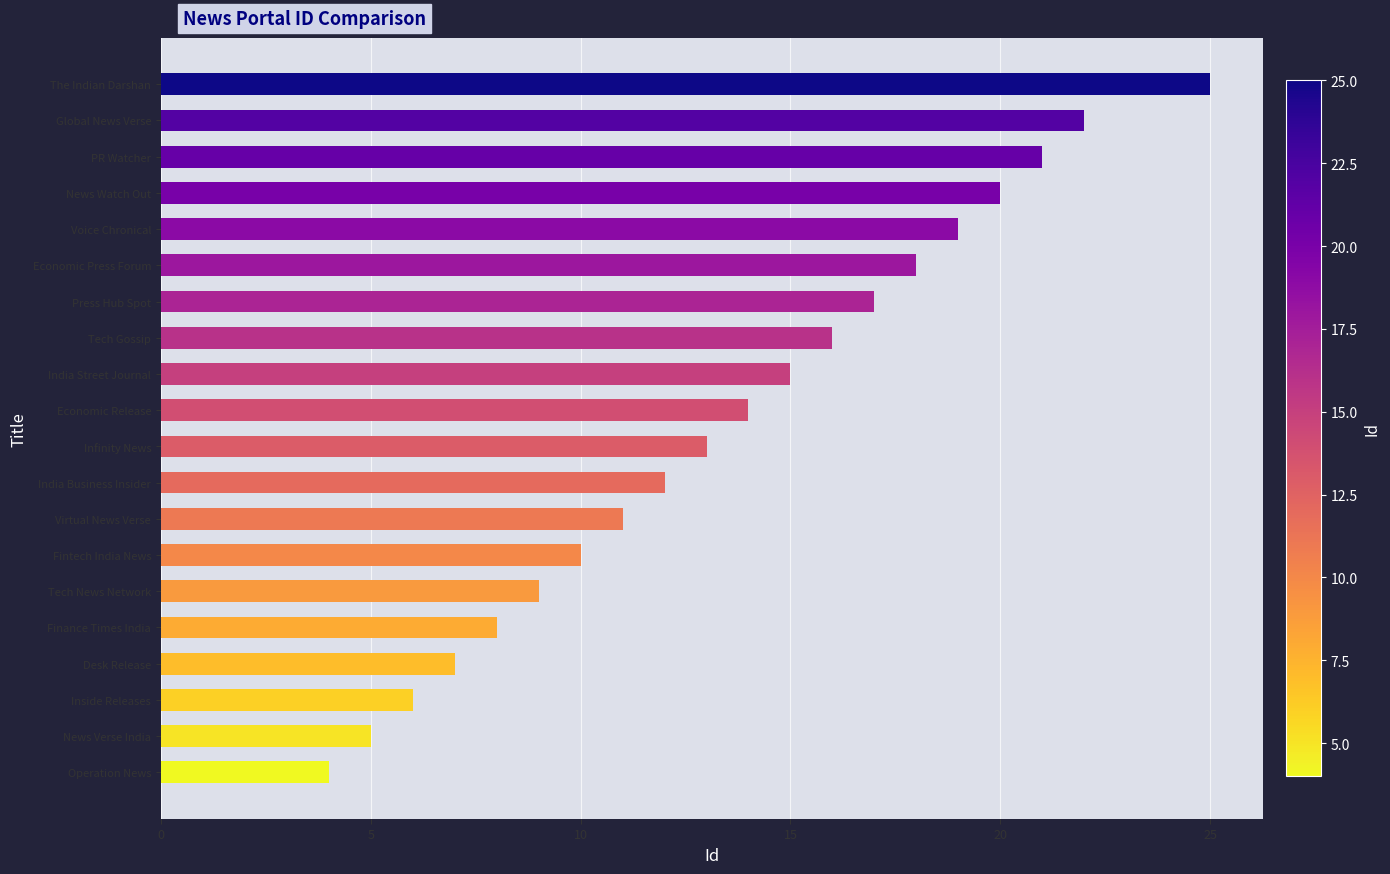

Reading top to bottom, extract all data points from this chart.

The Indian Darshan=25	Global News Verse=22	PR Watcher=21	News Watch Out=20	Voice Chronical=19	Economic Press Forum=18	Press Hub Spot=17	Tech Gossip=16	India Street Journal=15	Economic Release=14	Infinity News=13	India Business Insider=12	Virtual News Verse=11	Fintech India News=10	Tech News Network=9	Finance Times India=8	Desk Release=7	Inside Releases=6	News Verse India=5	Operation News=4